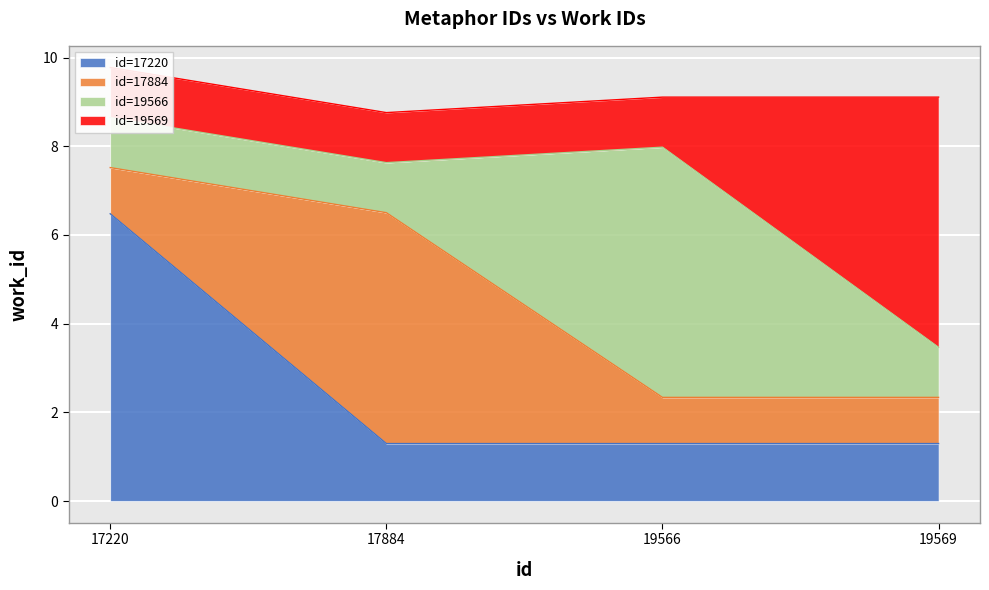

What is the average value?

9.2